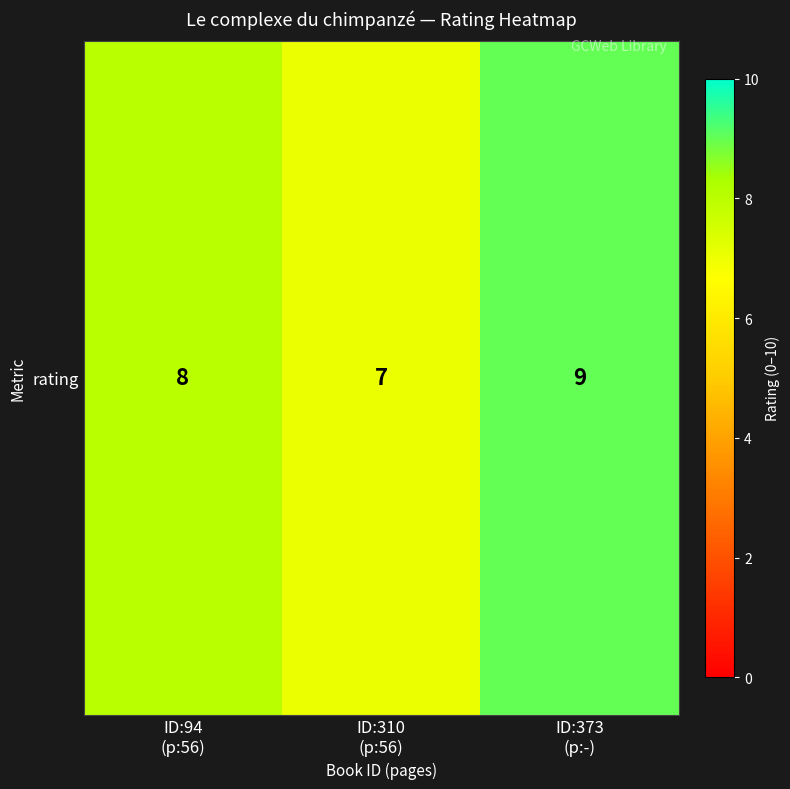

The value at ID:310
(p:56) is 7. True or false?

True